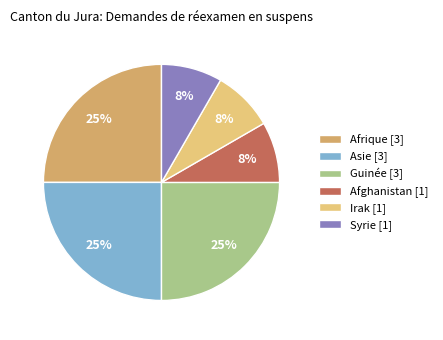

Does Guinée represent more than half of the total?

No